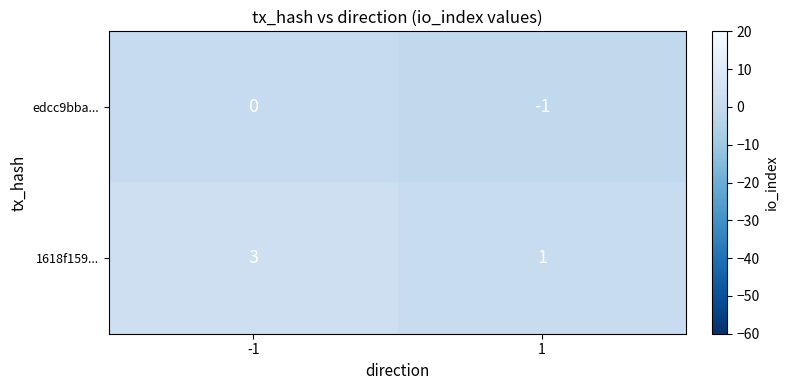

What is the sum of the 1618f159... values at -1 and 1?

4